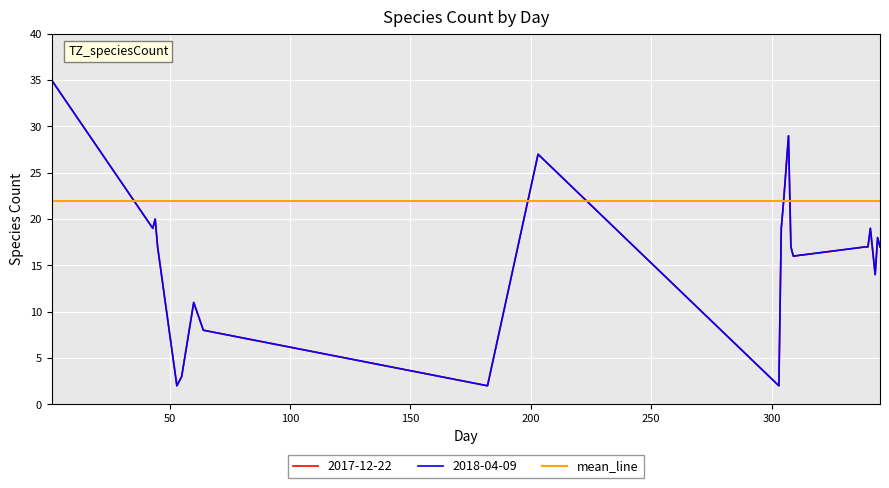

Is this an area chart (filled region under the line)?

No